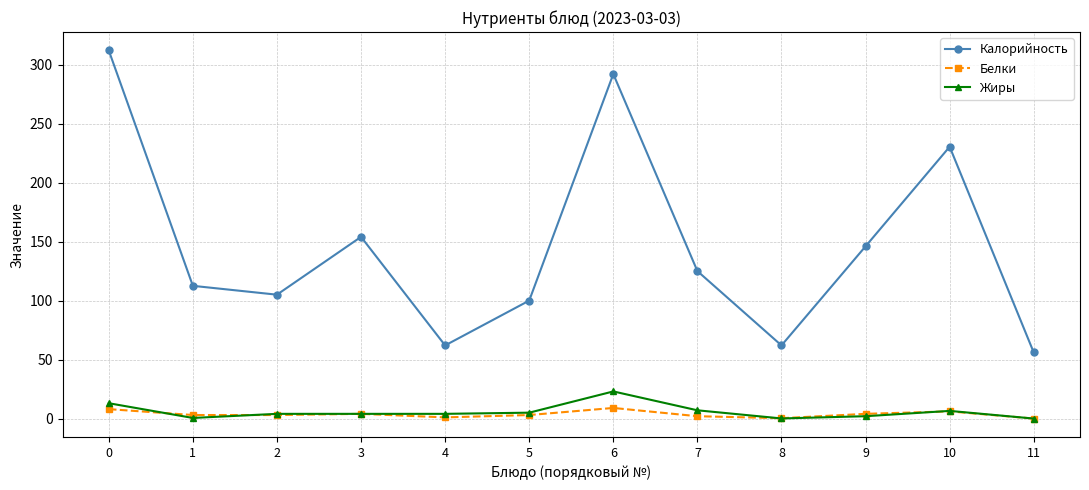

True or false: Жиры and Калорийность cross at least once.

False